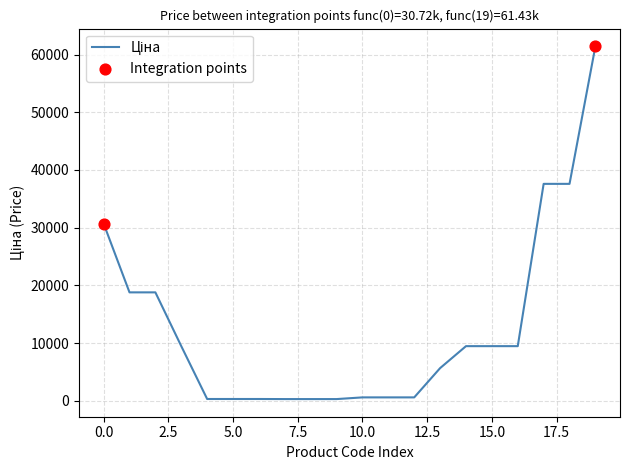

What is the greatest value displayed?

61434.3